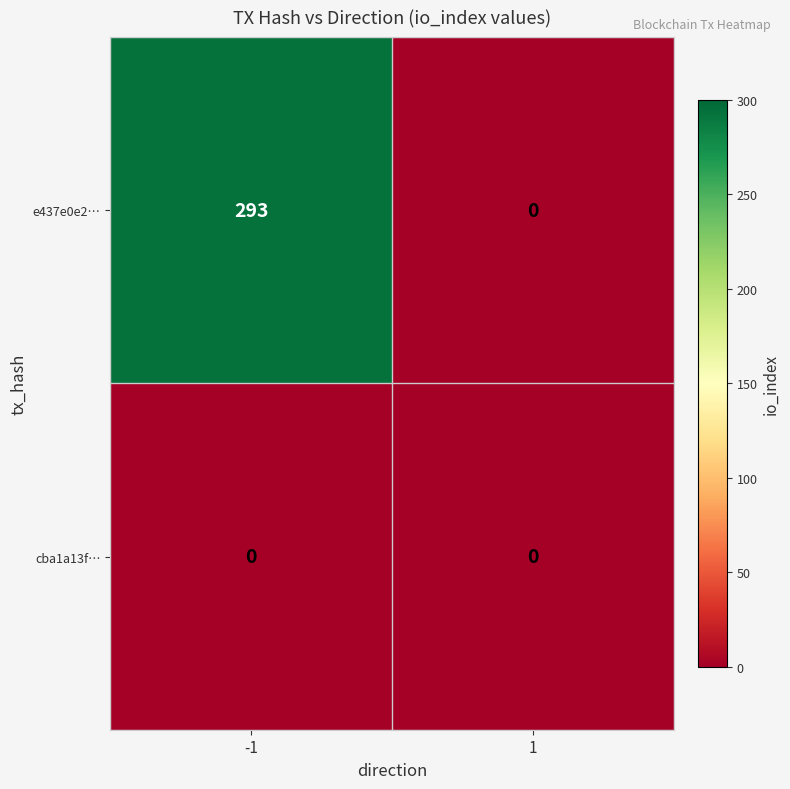

Between -1 and 1, which series saw the biggest shift?

e437e0e2…